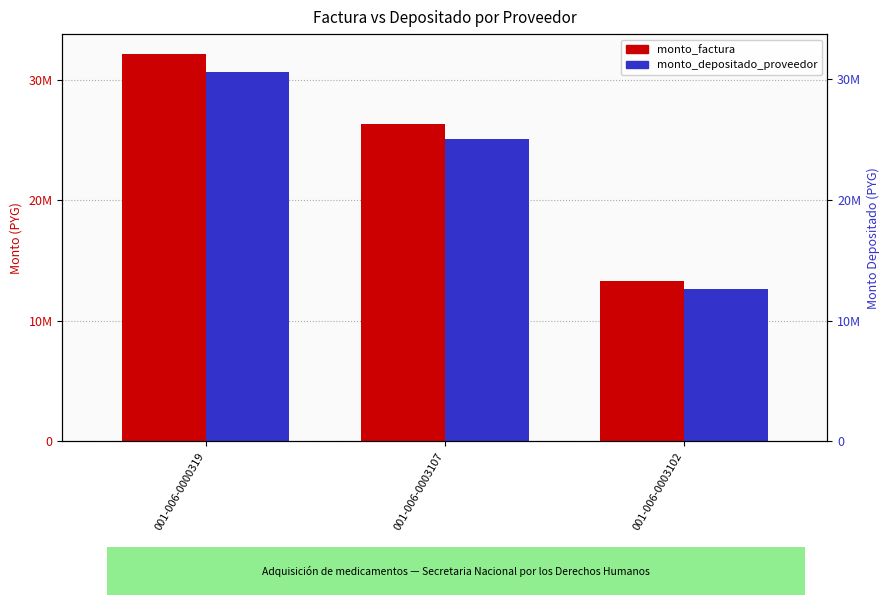

Reading left to right, what are all the values shown in this chart?

monto_factura: 001-006-0000319=32175000	001-006-0003107=26325000	001-006-0003102=13300000
monto_depositado_proveedor: 001-006-0000319=30677177	001-006-0003107=25099509	001-006-0003102=12680853